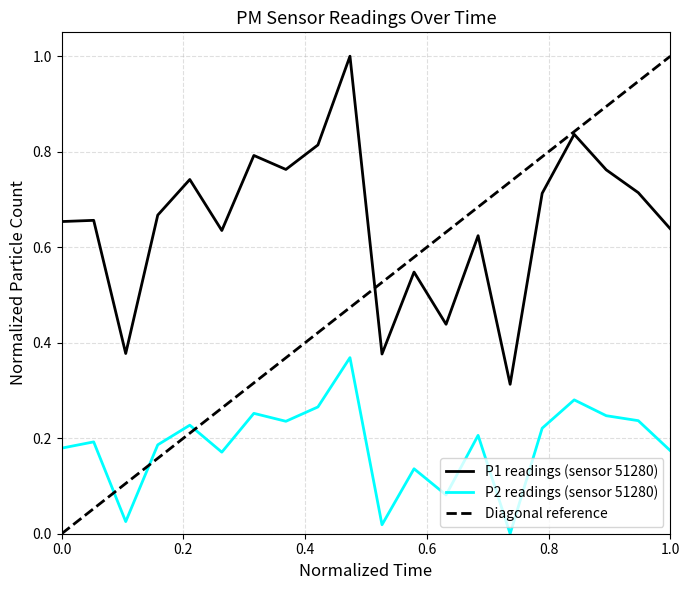

The P1 series shows 0.7 at 00:10. True or false?

False